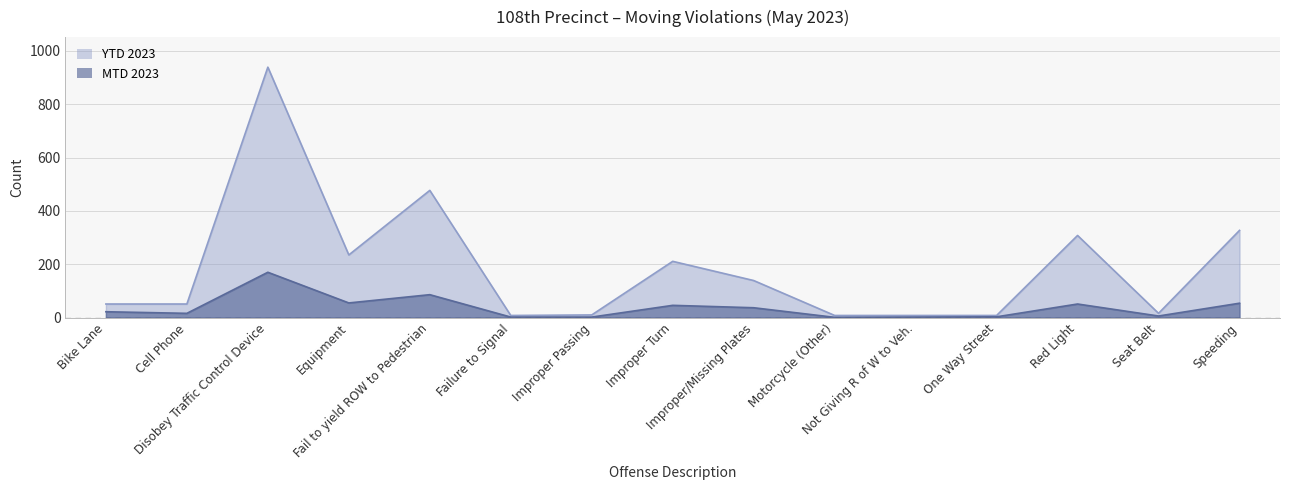

Reading right to left, list all the values displayed in this chart.

MTD 2023: 54	6	51	3	2	1	37	46	2	2	86	55	170	16	22
YTD 2023: 327	16	308	8	8	8	139	211	10	8	477	235	939	51	51